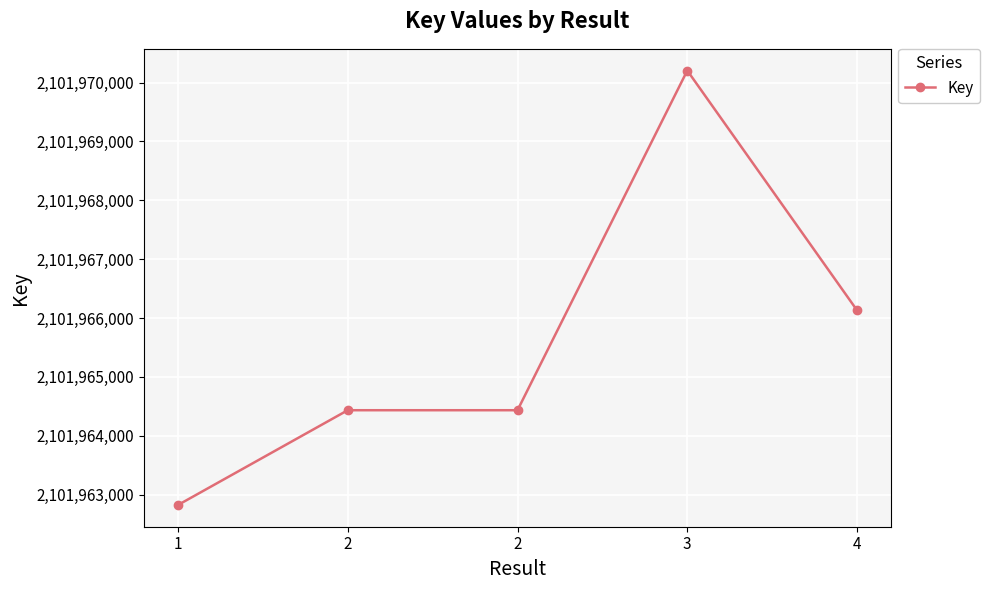

Reading left to right, what are all the values shown in this chart?

1=2101962823	2=2101964433	2=2101964433	3=2101970203	4=2101966130